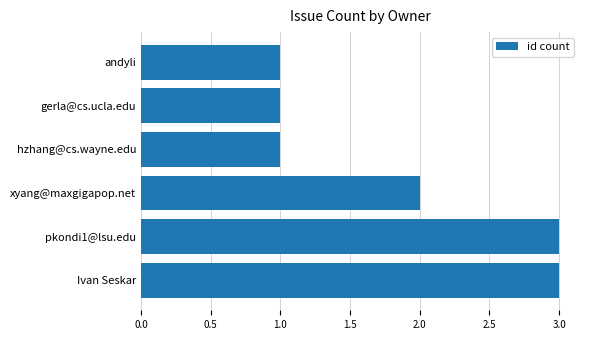

Approximately how many times larger is the value at gerla@cs.ucla.edu compared to andyli?

1.0